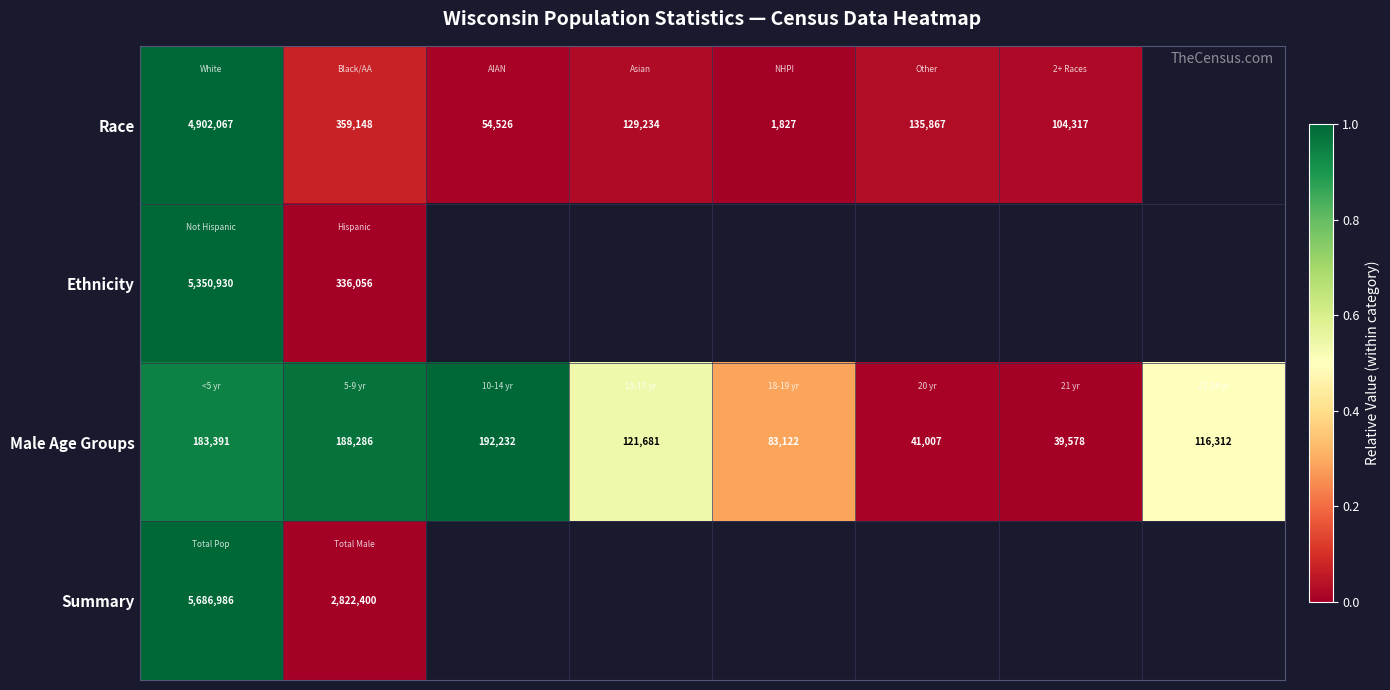

How many distinct data groups are displayed?

4